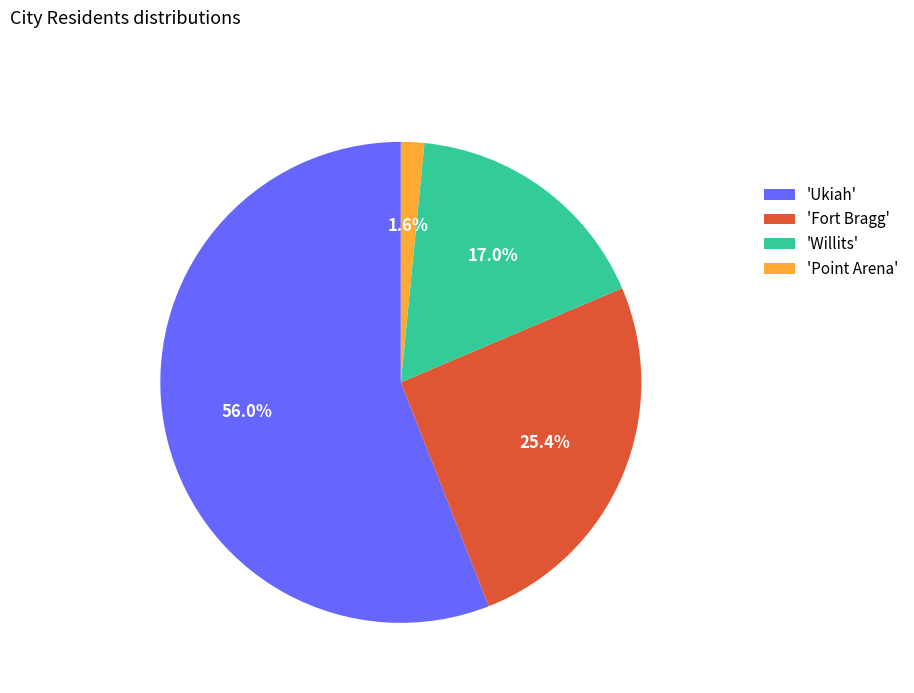

What is the largest slice in the pie chart?

'Ukiah'